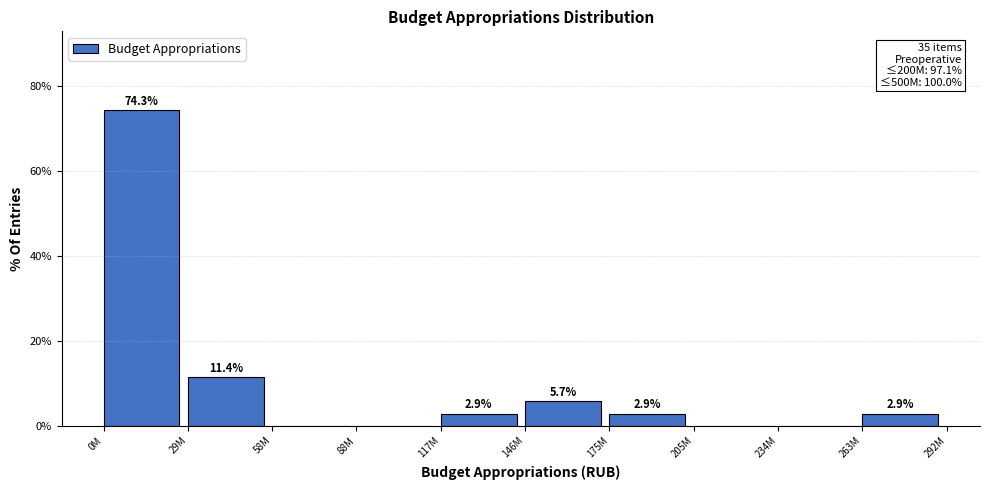

Reading right to left, extract all data points from this chart.

263M=2.9	234M=0.0	205M=0.0	175M=2.9	146M=5.7	117M=2.9	88M=0.0	58M=0.0	29M=11.4	0M=74.3